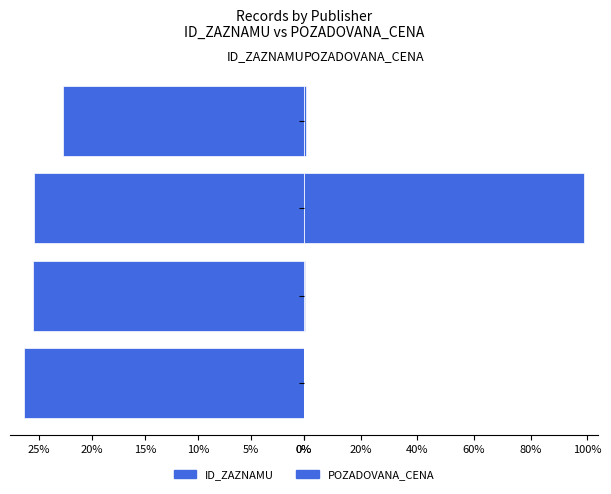

How many groups of bars are there?

4